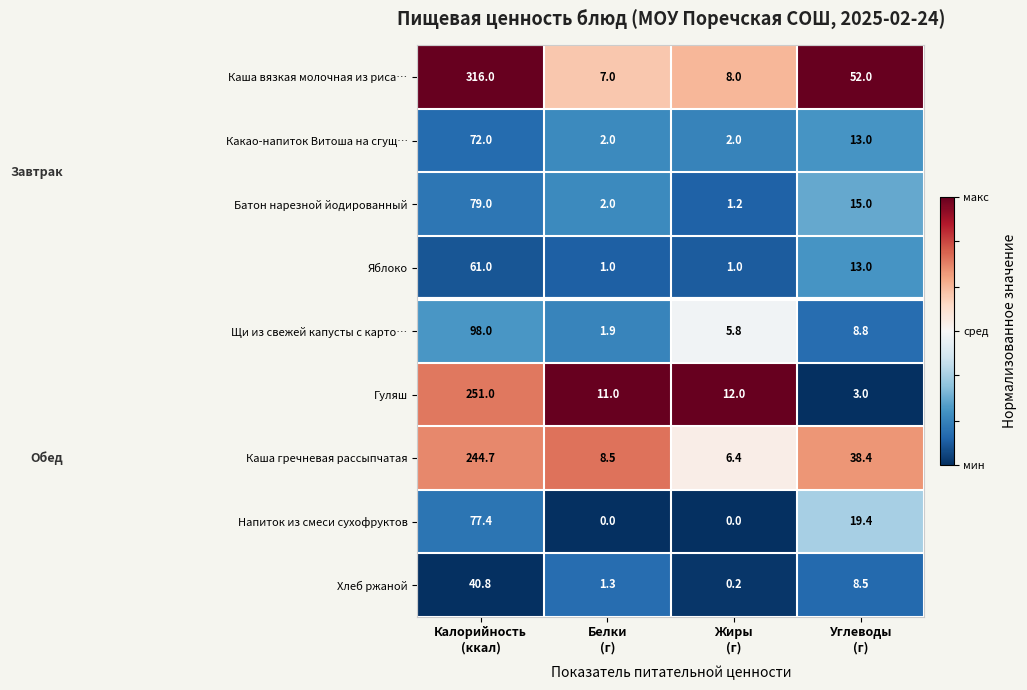

Which series has the largest range (max minus min)?

Каша вязкая молочная из риса…